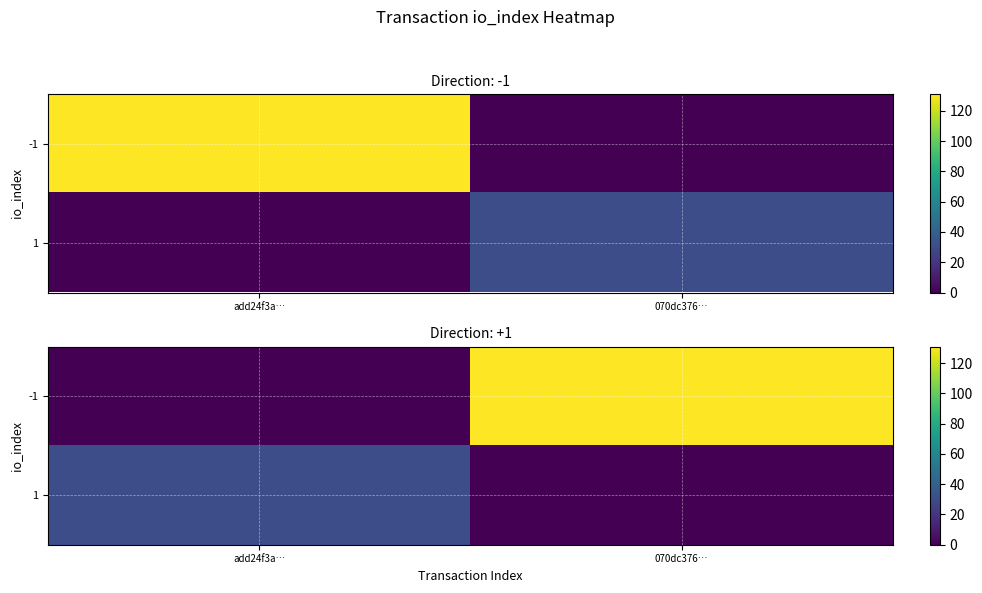

What is the difference between the highest and lowest values at add24f3a…?

31